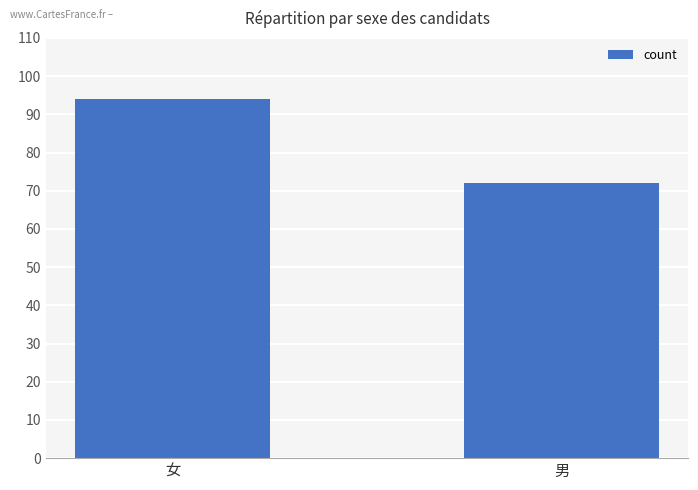

What is the sum of the values at 女 and 男?

166